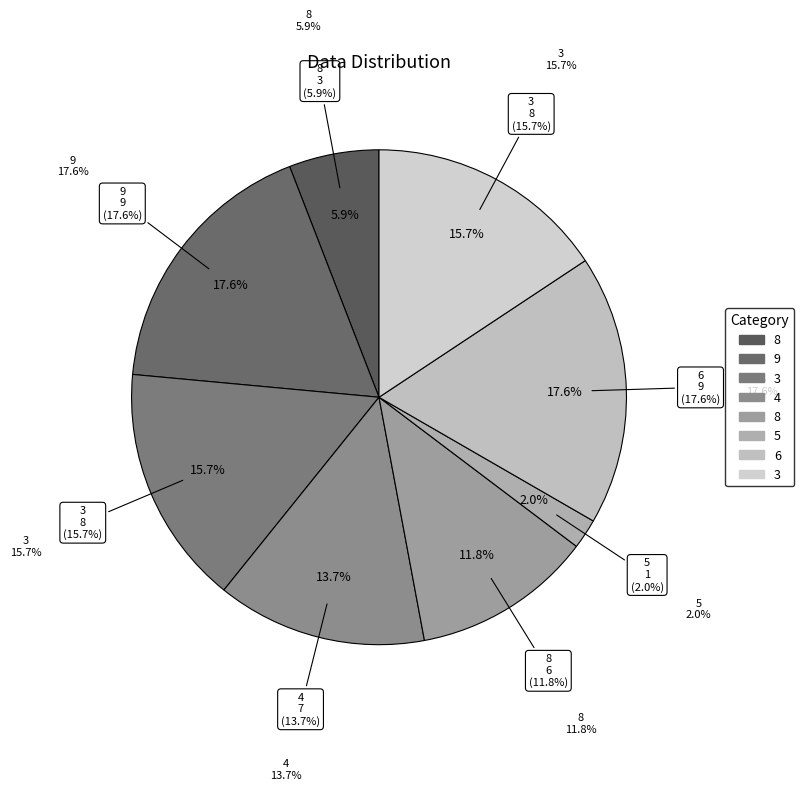

What is the largest slice in the pie chart?

9